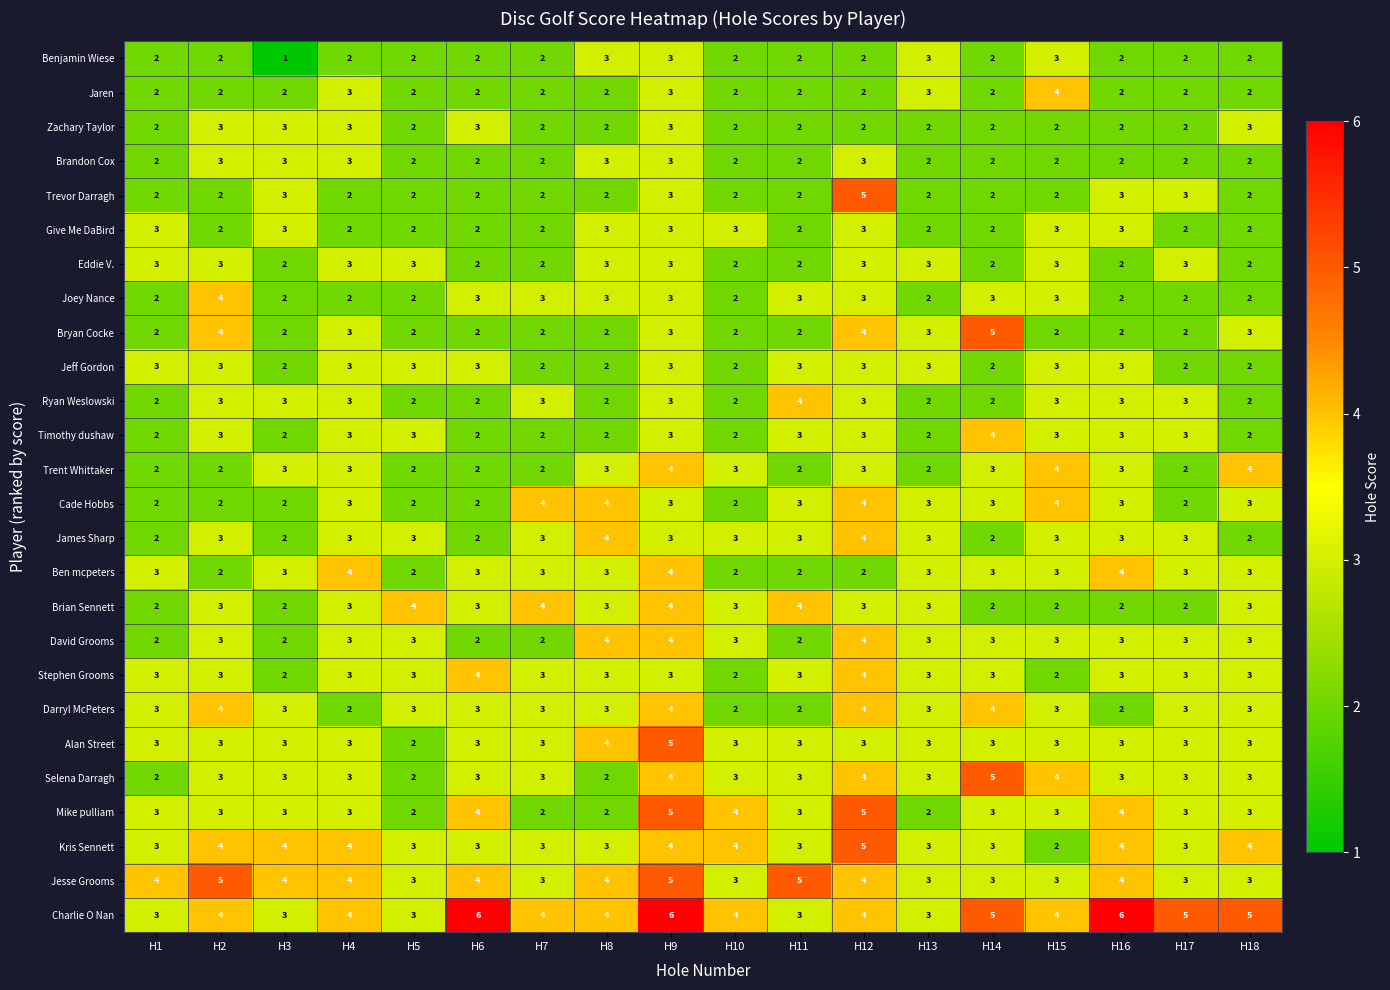

The Kris Sennett series shows 1 at H3. True or false?

False